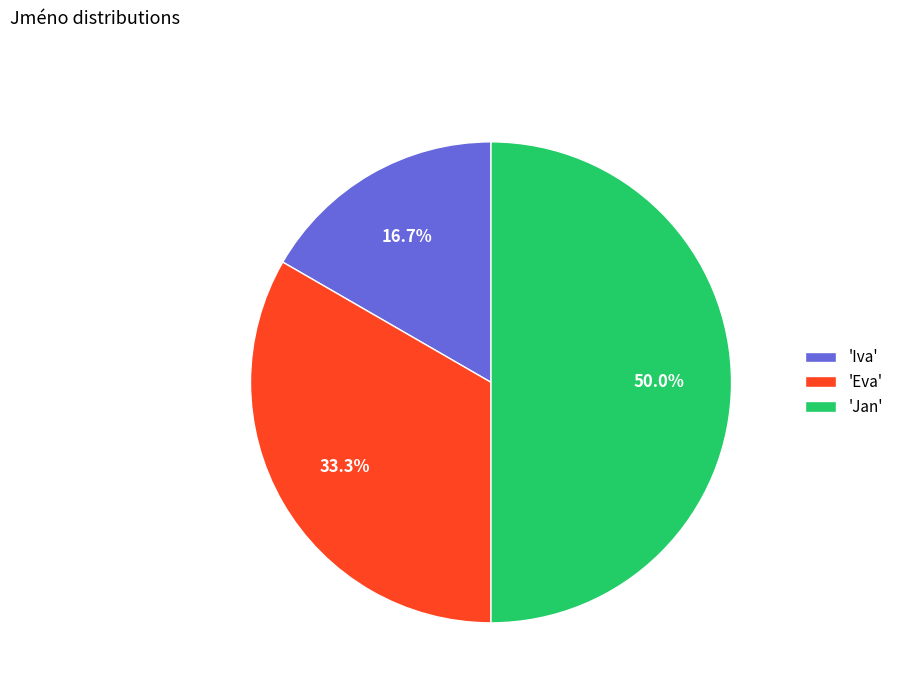

What is the largest slice in the pie chart?

'Jan'